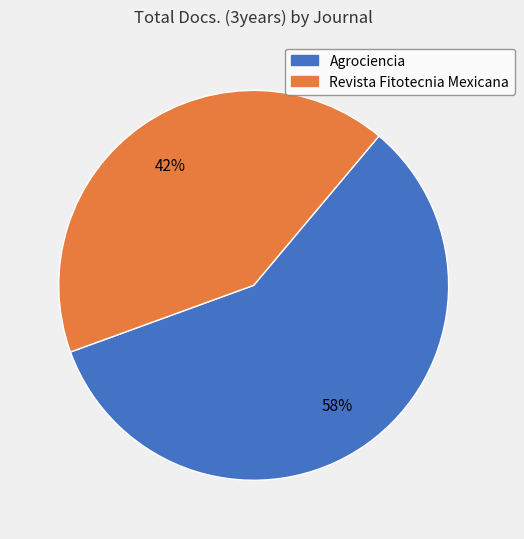

To the nearest percent, what is the average slice percentage?

50%